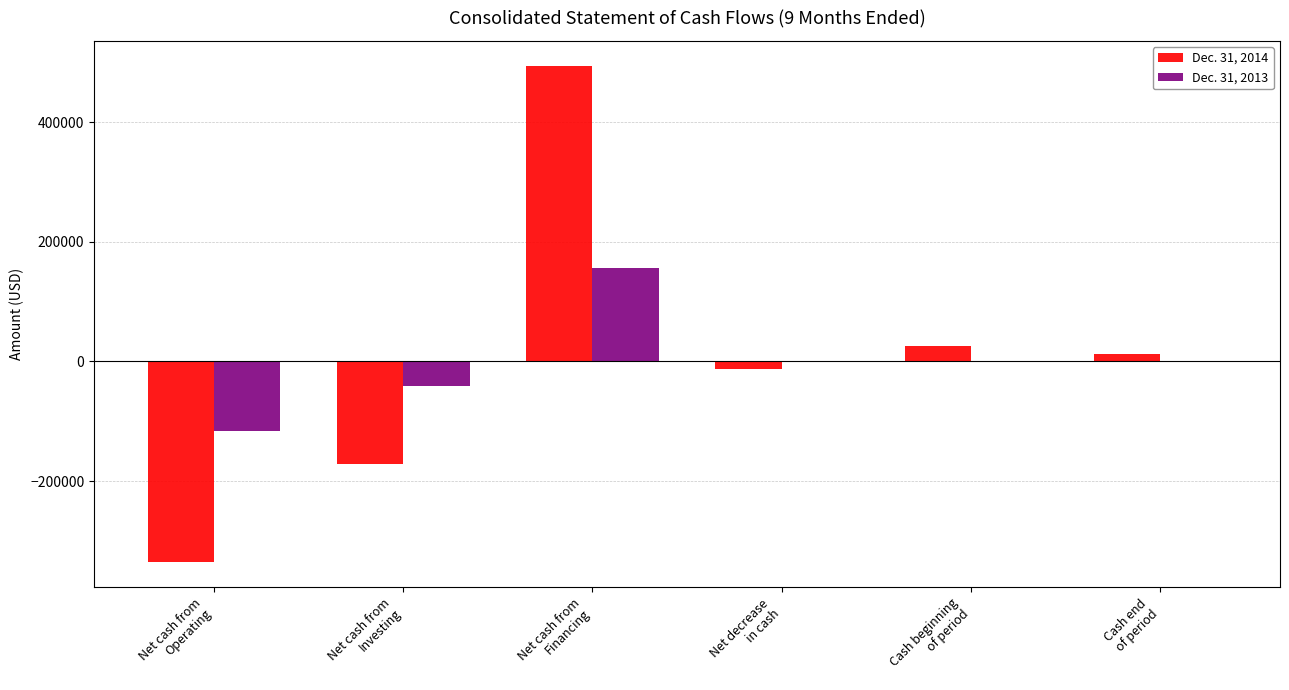

How many positive values does the Dec. 31, 2014 series have?

3